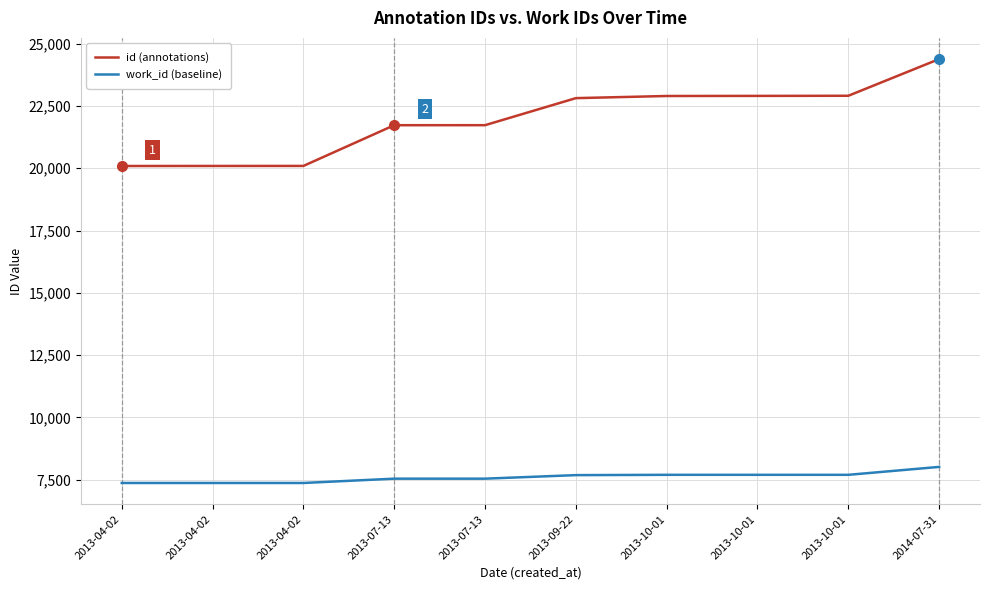

Is this an area chart (filled region under the line)?

No